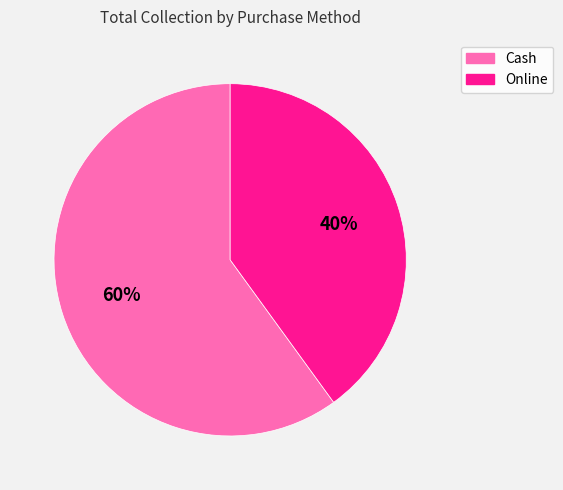

The Cash slice represents 51% of the pie. True or false?

False